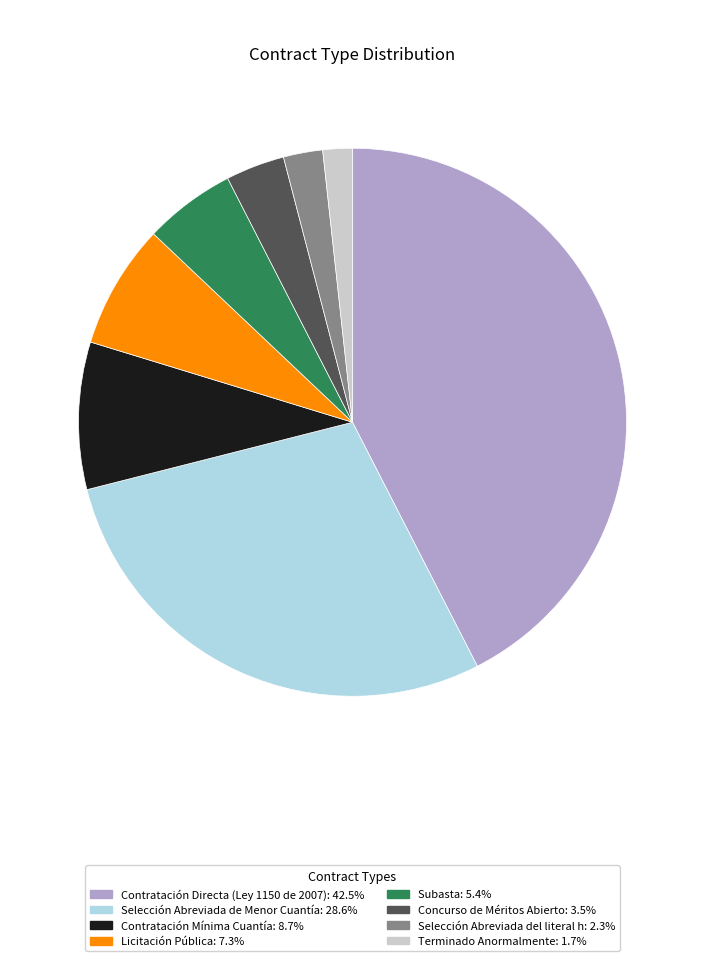

Does Selección Abreviada del literal h represent more than half of the total?

No